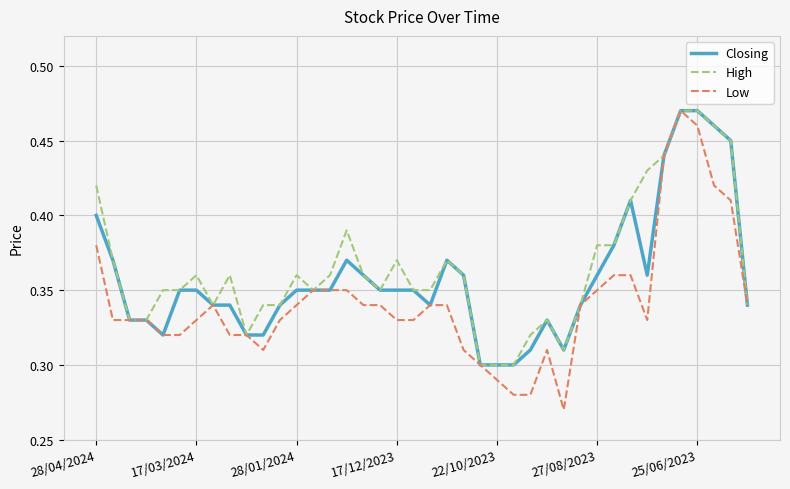

How many interior local peaks does the Closing series have?

4